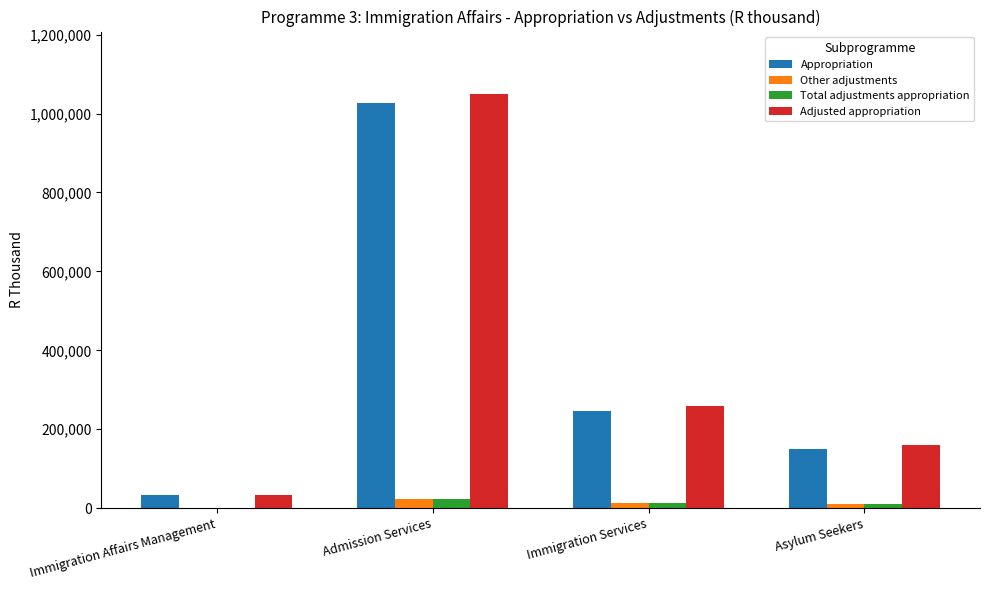

At which label does Total adjustments appropriation reach its peak?

Admission Services